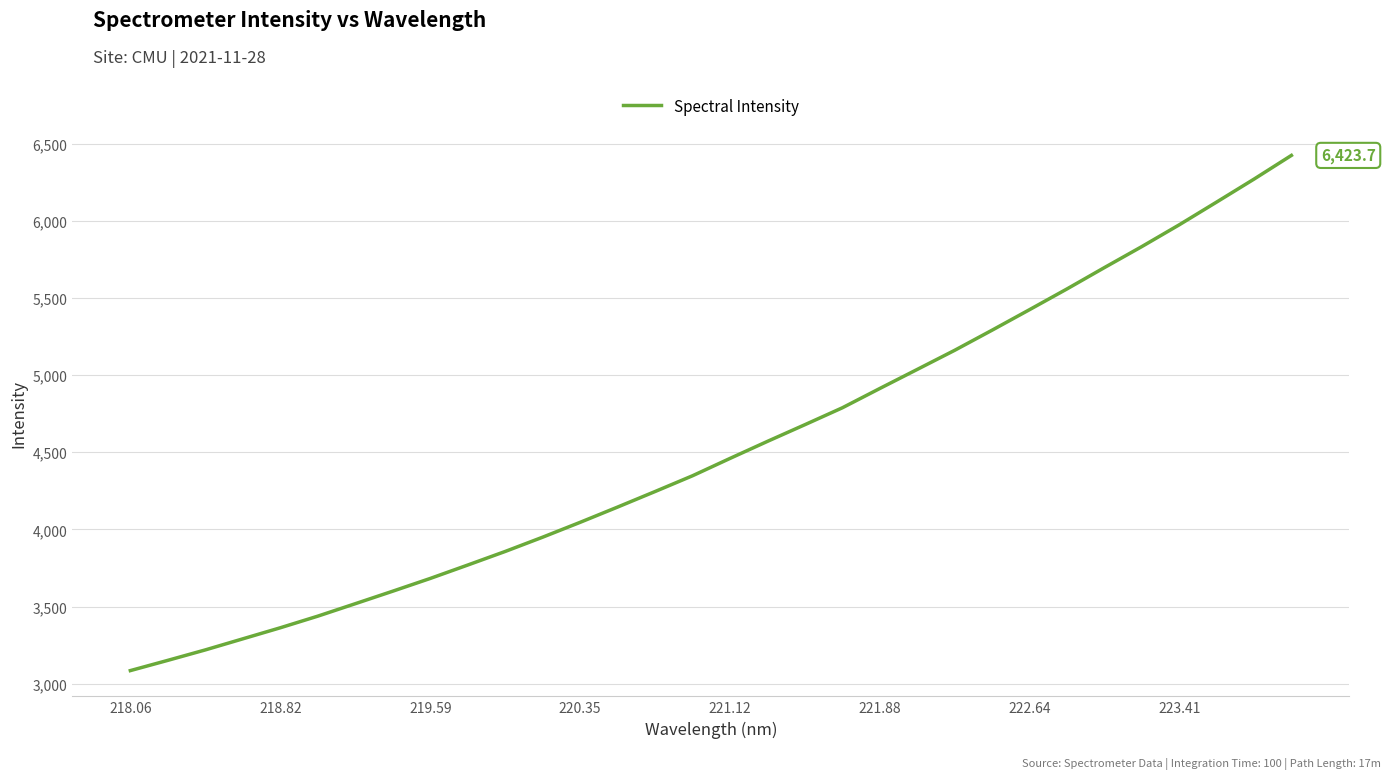

What is the difference between the maximum and minimum values?

3338.3